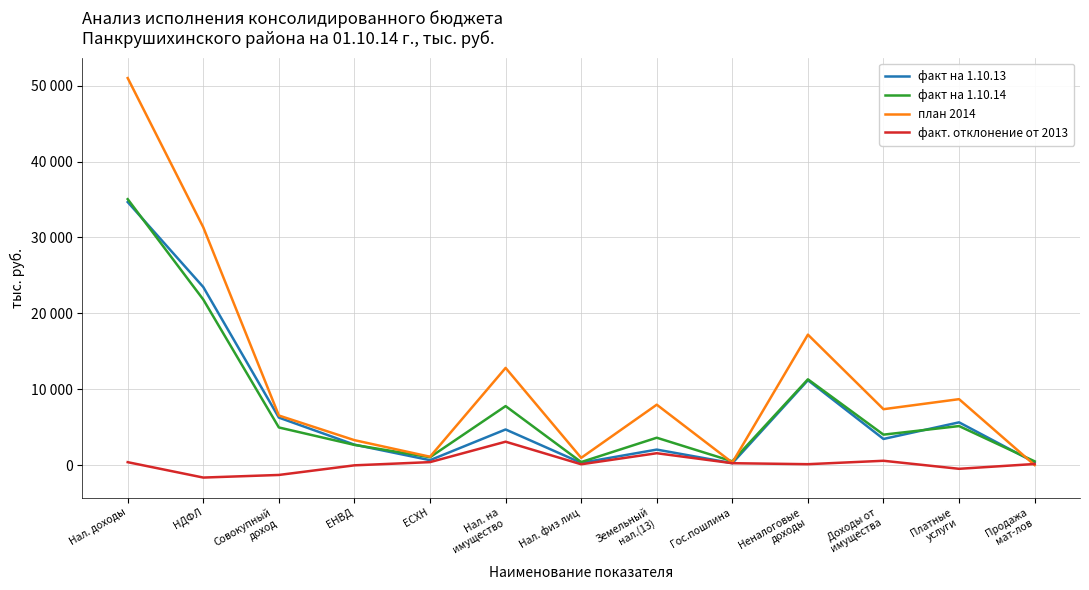

Which series has the largest range (max minus min)?

план 2014